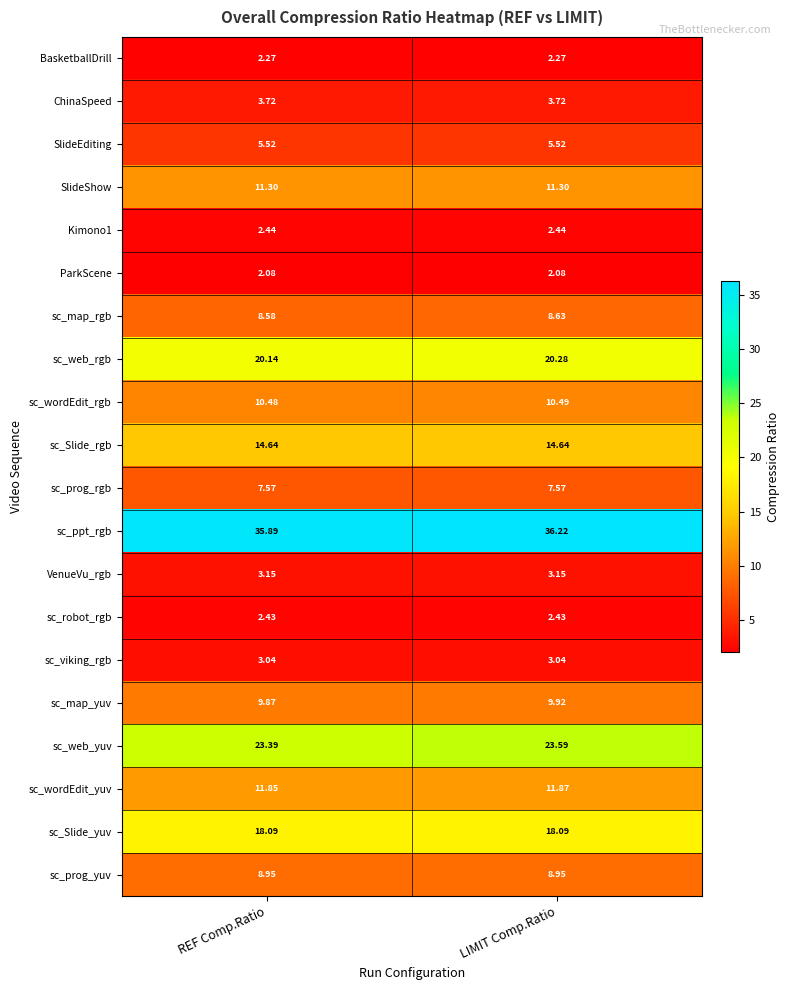

At which label is sc_wordEdit_yuv closest to 11?

REF Comp.Ratio